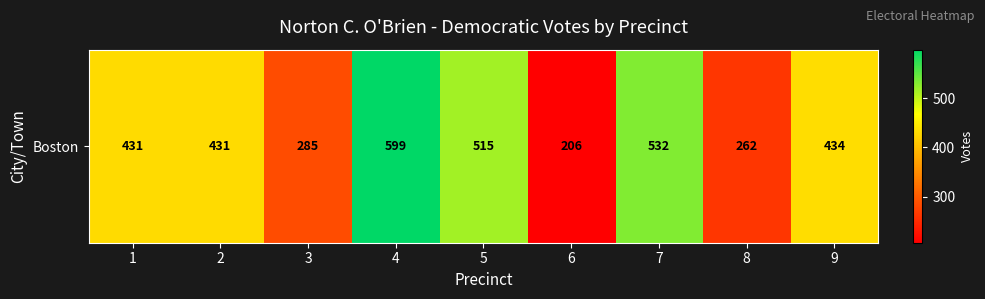

True or false: the data shows 262 at 8.

True